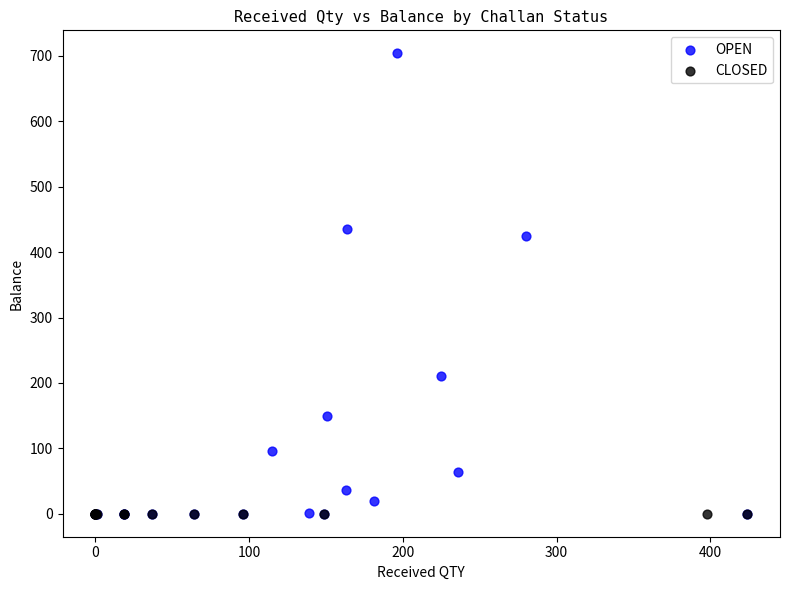

Which series contains the highest Y value?

OPEN